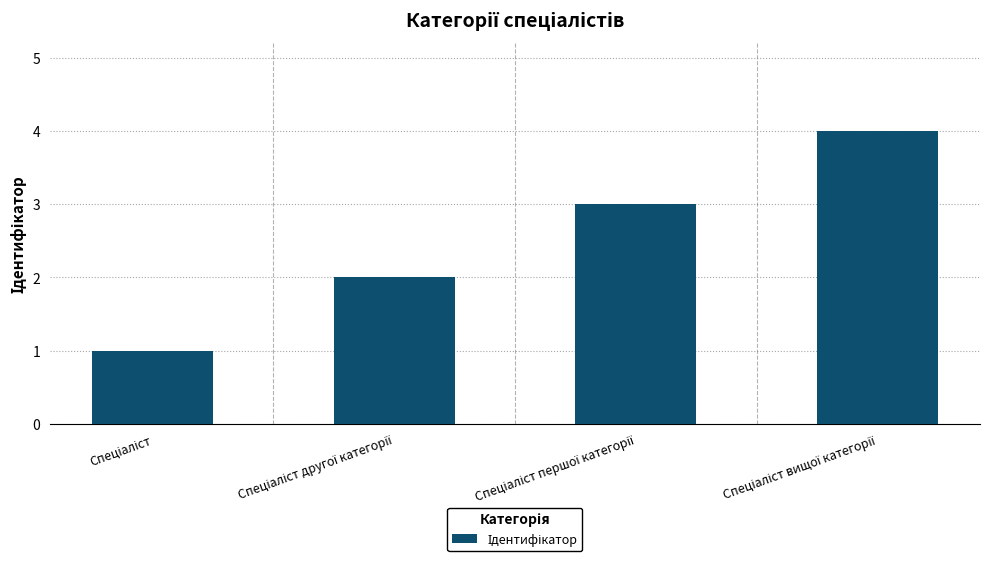

What is the maximum value shown in the chart?

4